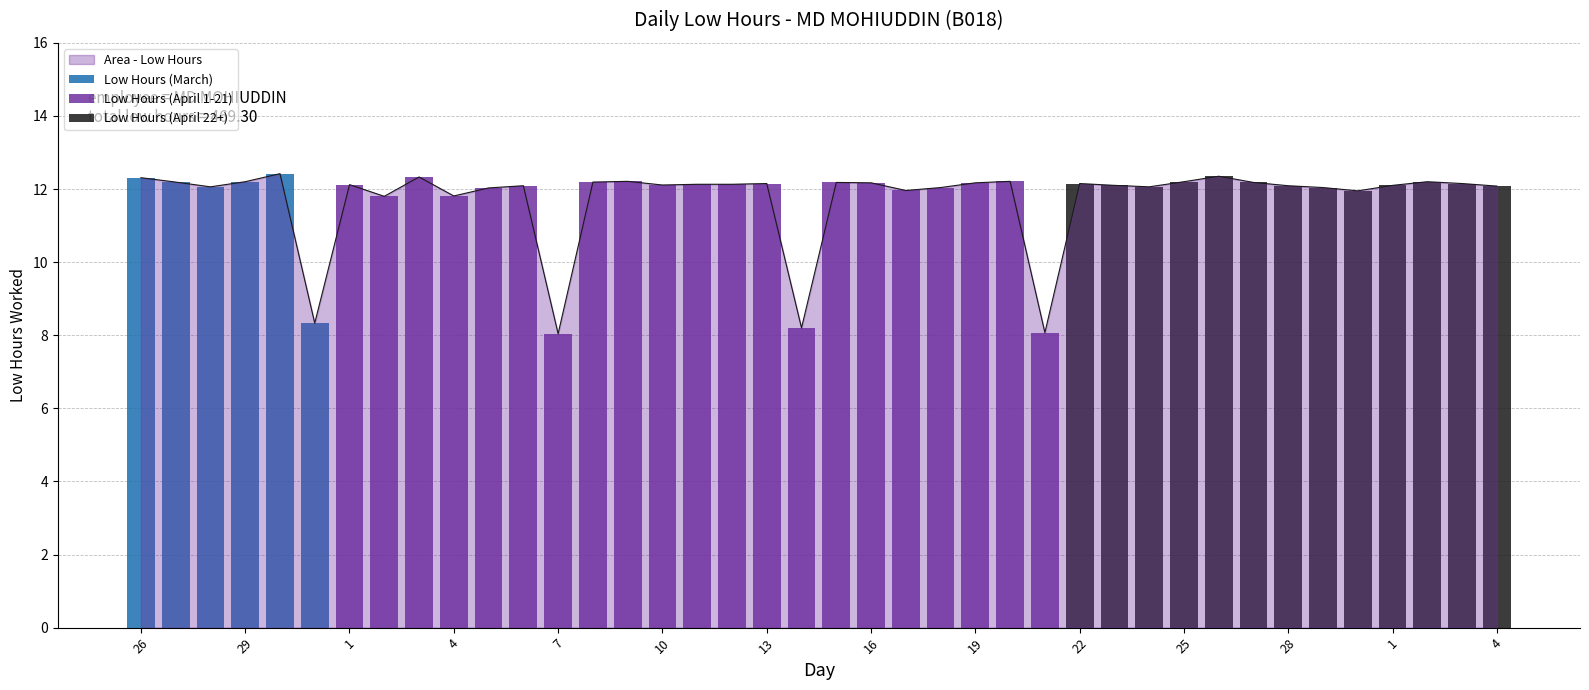

What is the change in value from 30 to 6?

-0.3